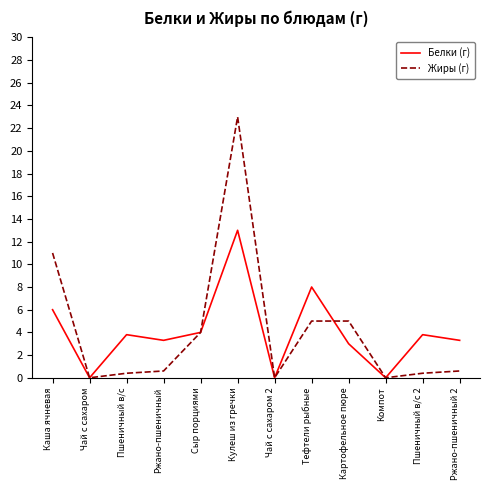

What is the difference between the highest and lowest values at Ржано-пшеничный?

2.7